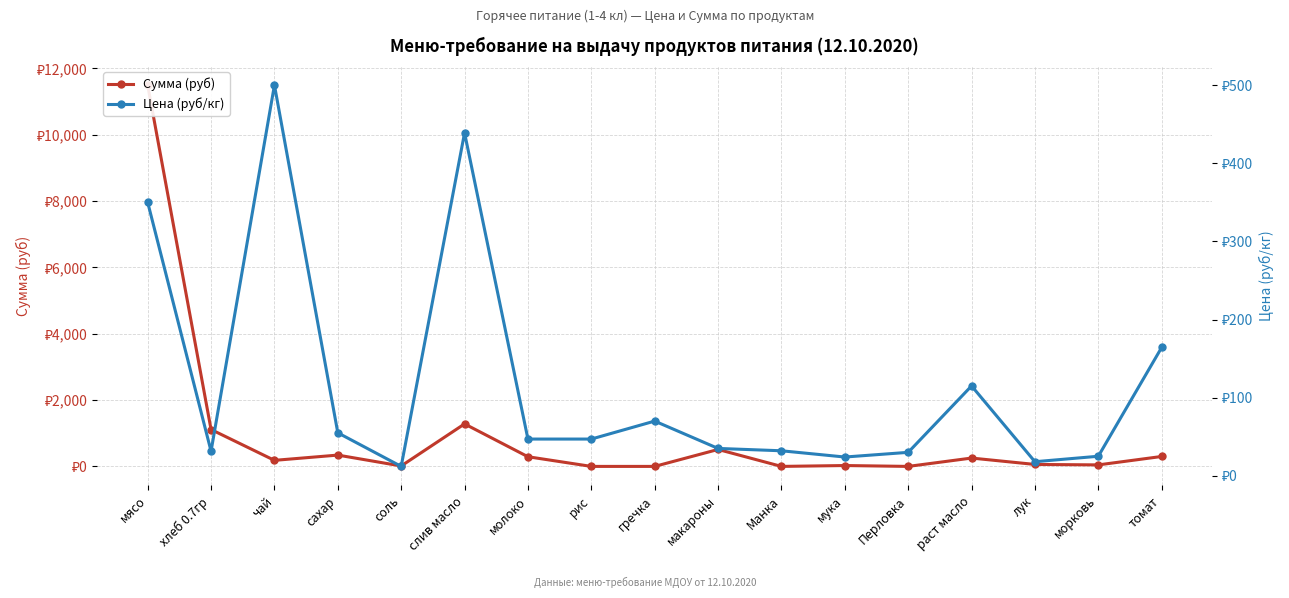

List the labels in order of Сумма (руб) value, smallest first.

рис, гречка, Манка, Перловка, соль, мука, морковь, лук, чай, раст масло, молоко, томат, сахар, макароны, хлеб 0.7гр, слив масло, мясо